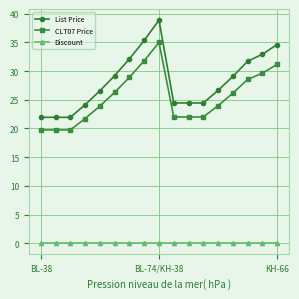

Rank the series by their maximum value, from highest to lowest.

List Price, CLT07 Price, Discount